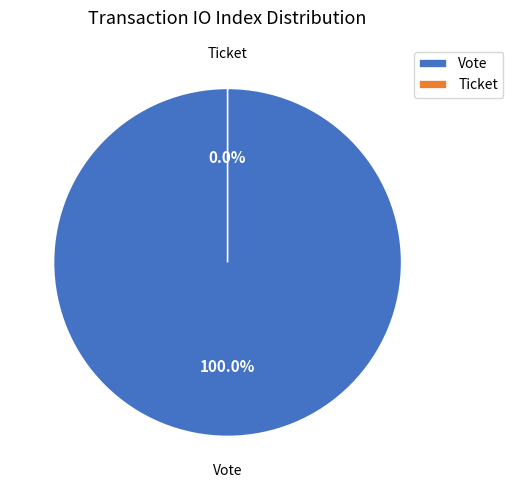

Is the sum of Vote and Ticket greater than half?

Yes